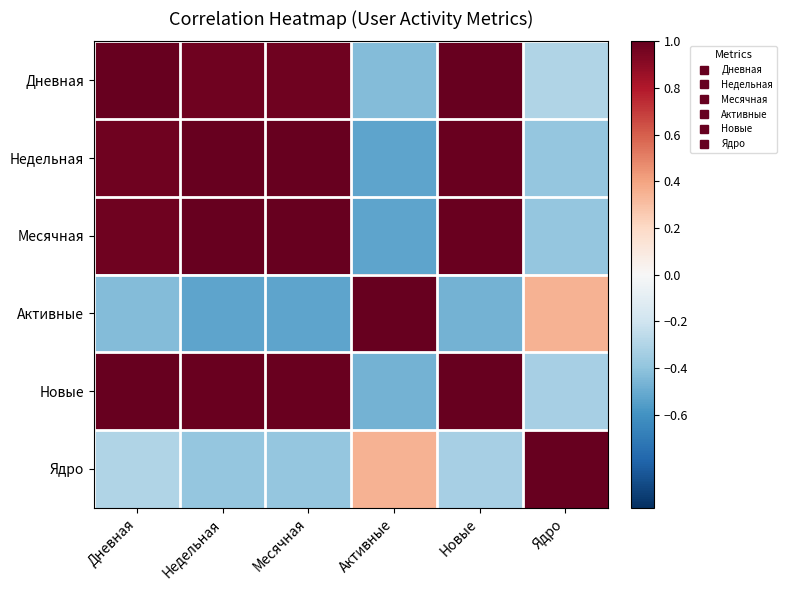

What is the minimum value shown in the chart?

-0.5